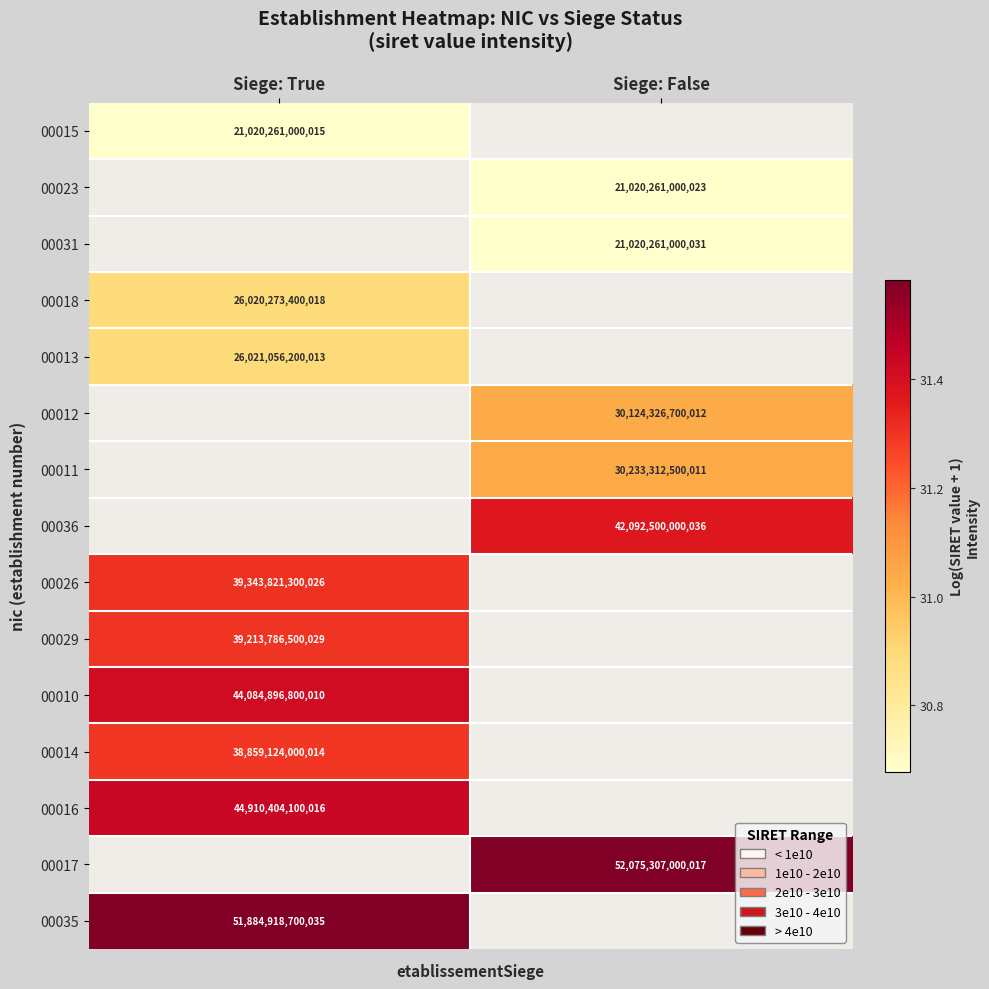

Is the value of 00029 at Siege: True greater than the value of 00018 at Siege: True?

Yes